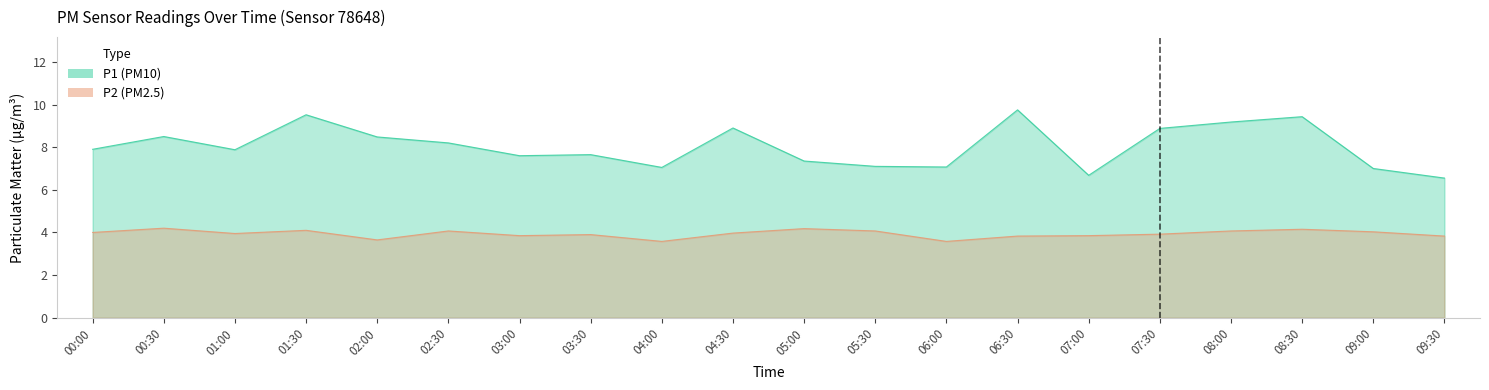

What are all the series names shown in the legend?

P1, P2